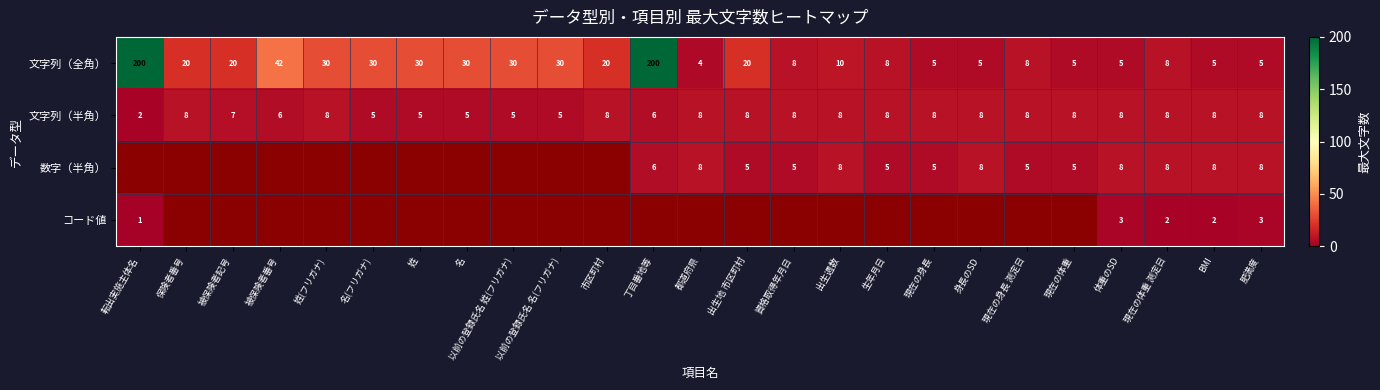

What is the average value of the 文字列（半角） series?

7